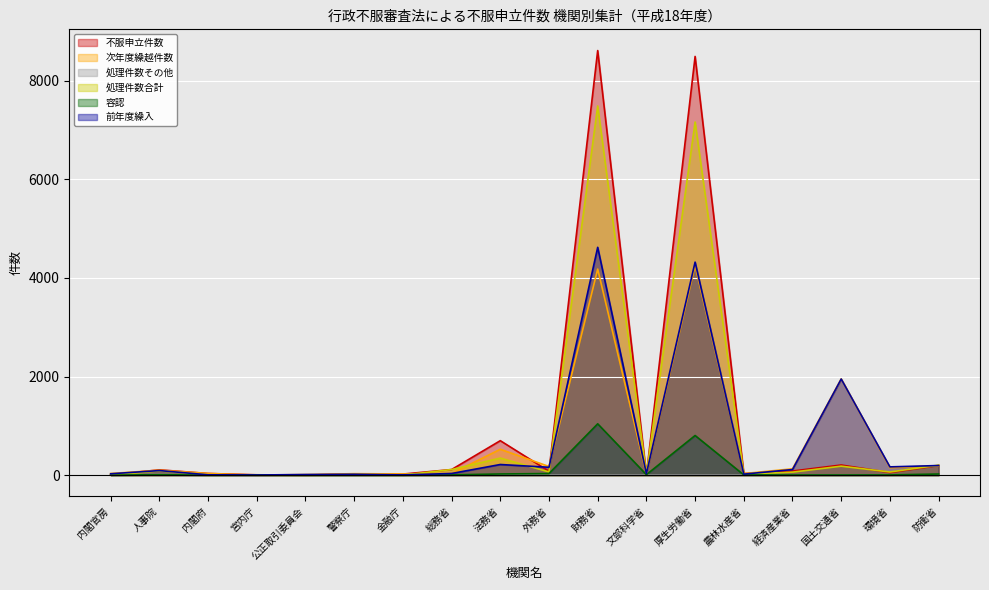

How many interior local peaks does the 不服申立件数 series have?

6